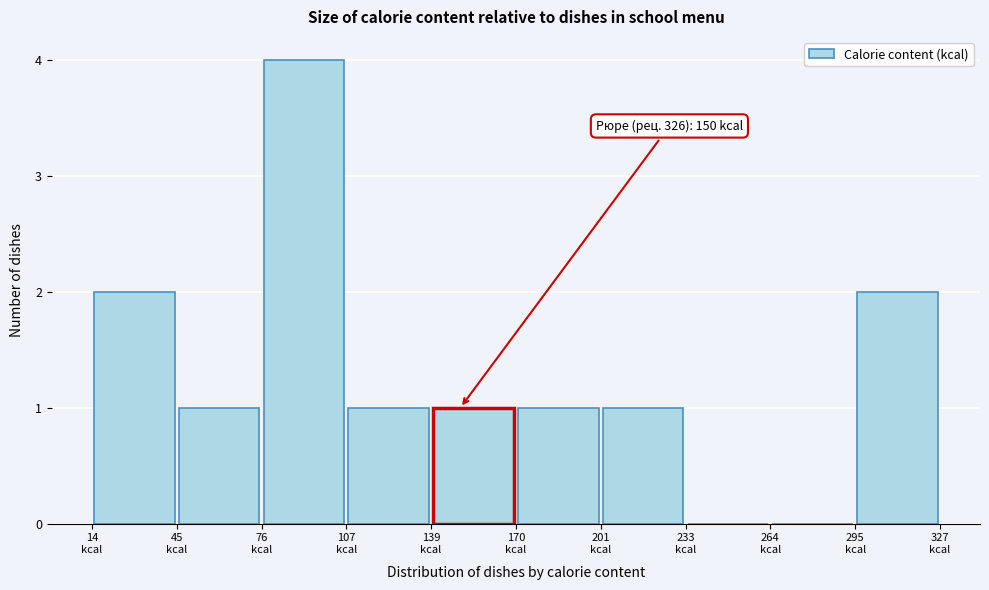

Which range on the x-axis has the tallest bar?

75 to 110